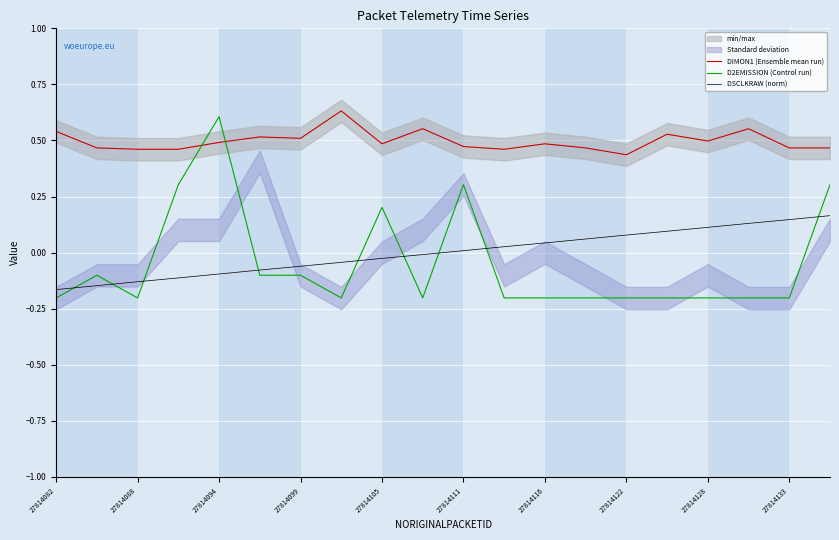

True or false: DSCLKRAW (norm) and DIMON1 (Ensemble mean run) intersect in this chart.

False